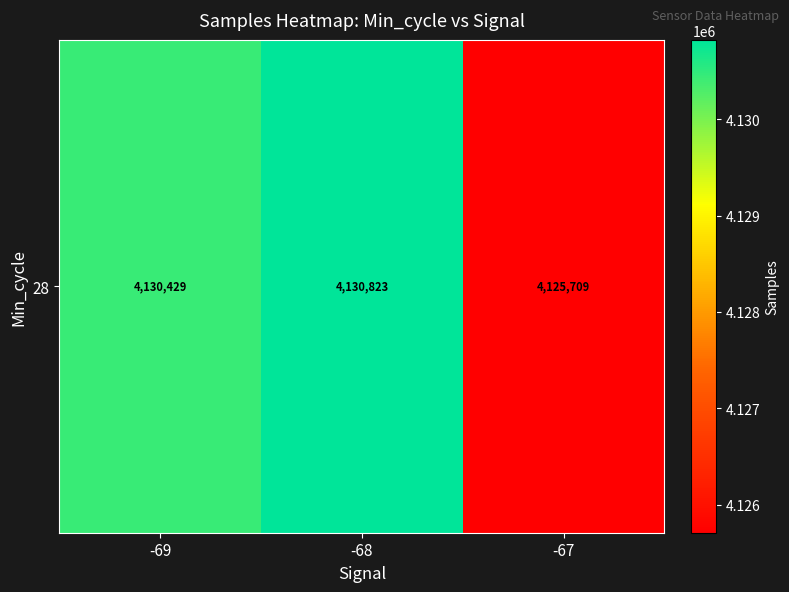

Which label corresponds to the largest value in the chart?

-68